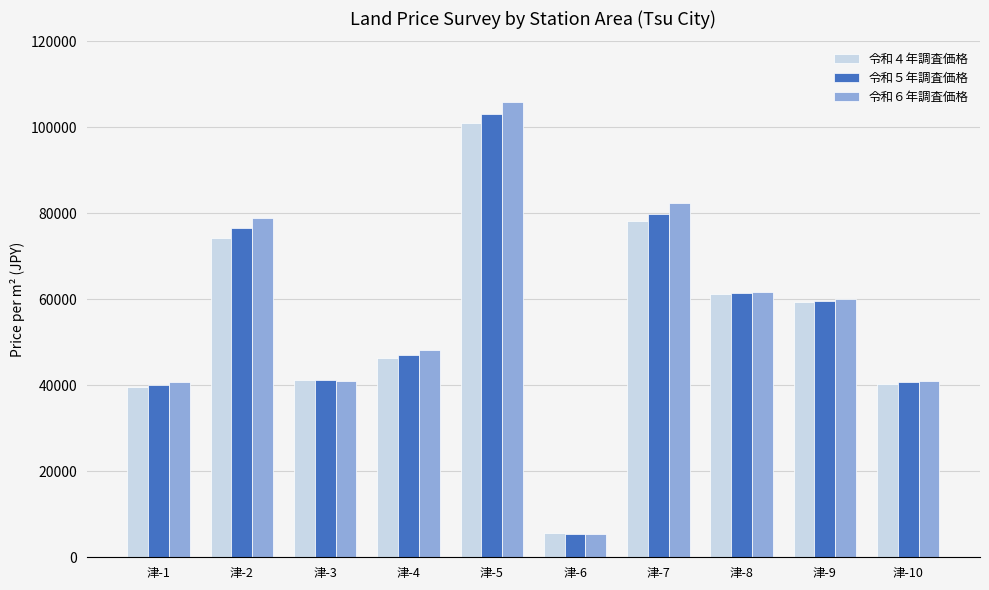

The value of 令和５年調査価格 at 津-3 is 58246. True or false?

False